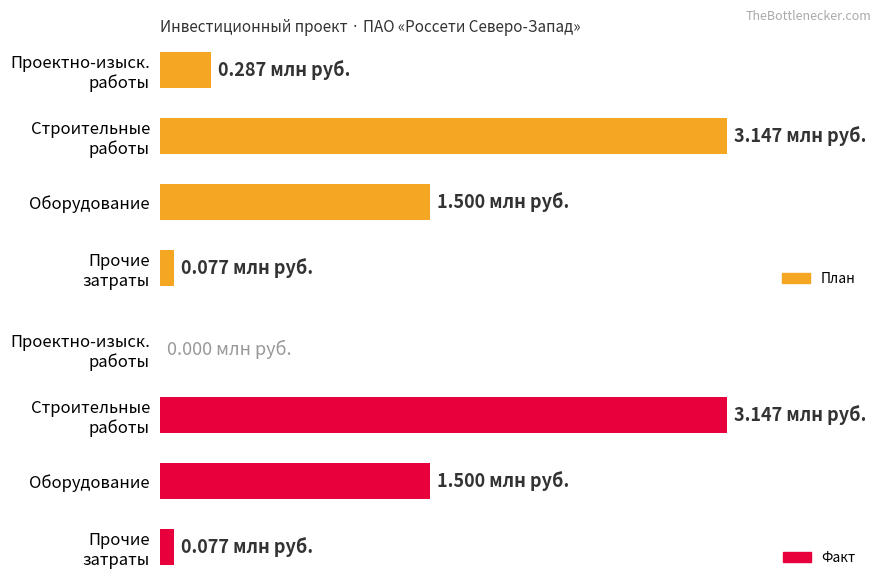

Reading left to right, what are all the values shown in this chart?

План: 0.3	3.1	1.5	0.1
Факт: 0.0	3.1	1.5	0.1